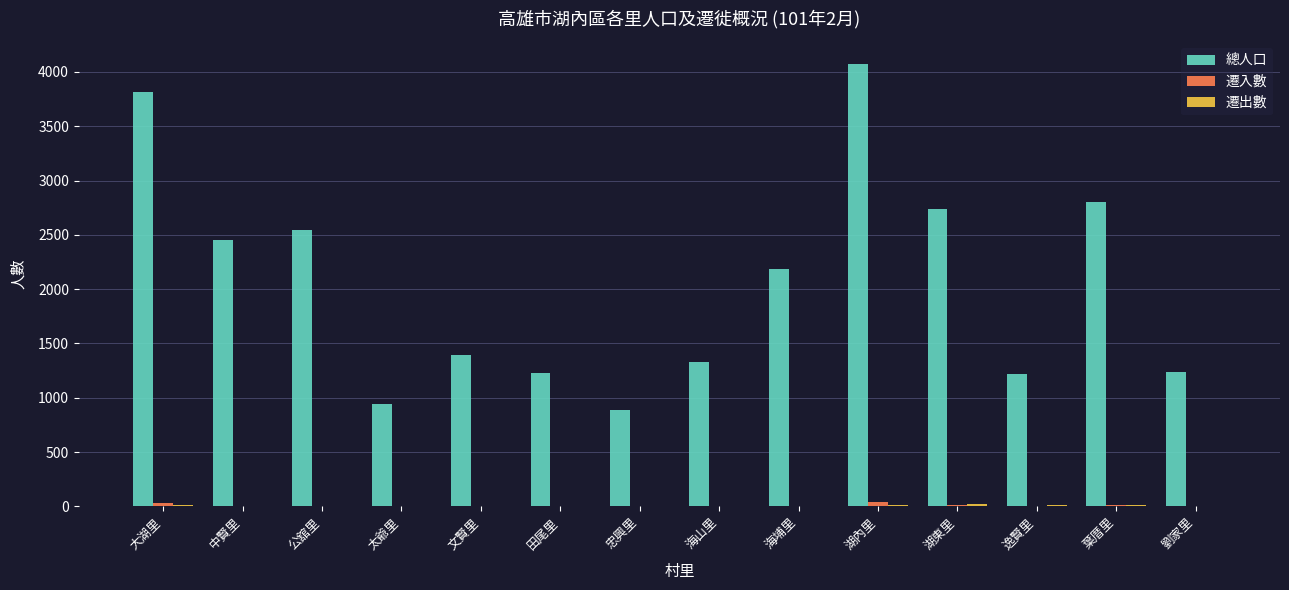

Which label corresponds to the largest value in the chart?

湖內里